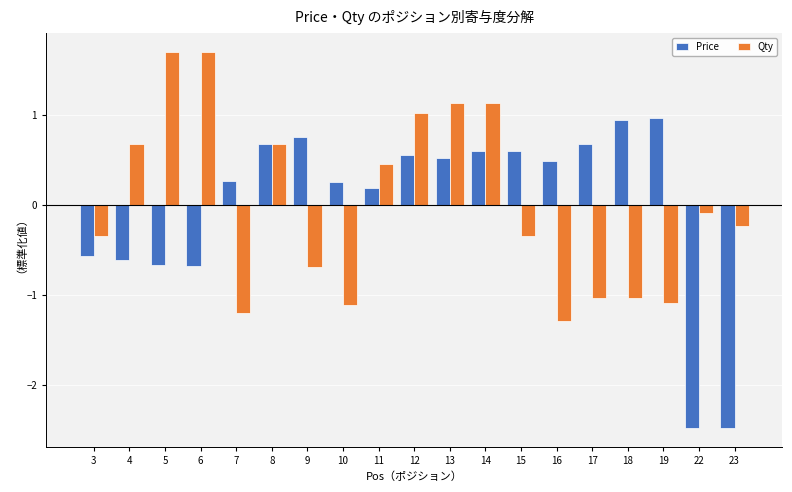

What is the greatest value displayed?

1.7